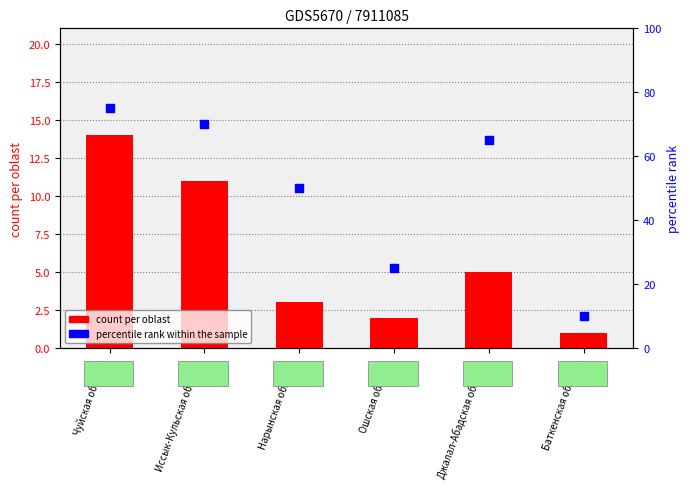

What are all the series names shown in the legend?

count per oblast, percentile rank within the sample